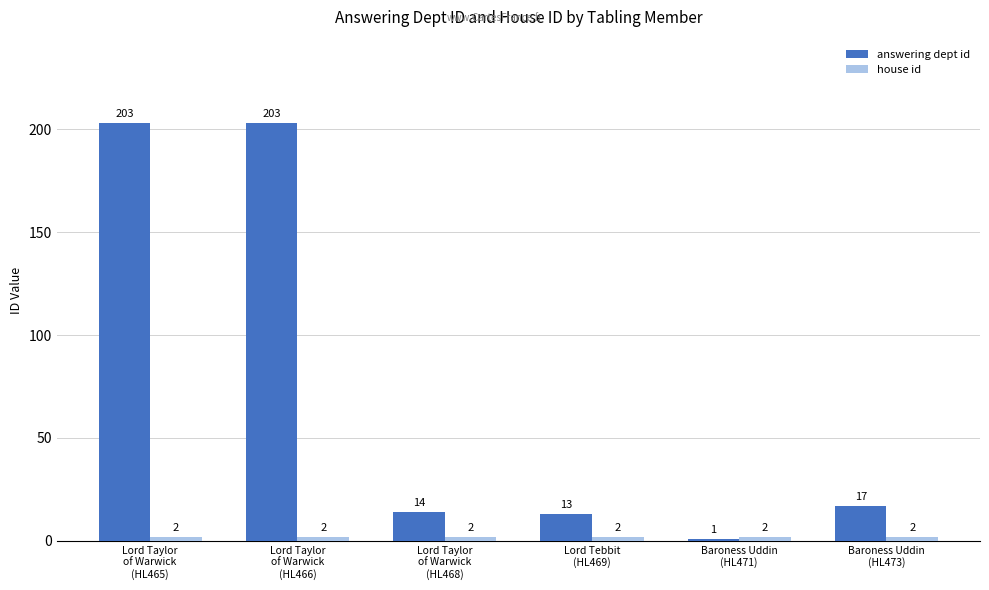

Which series has the largest total across all categories?

answering dept id